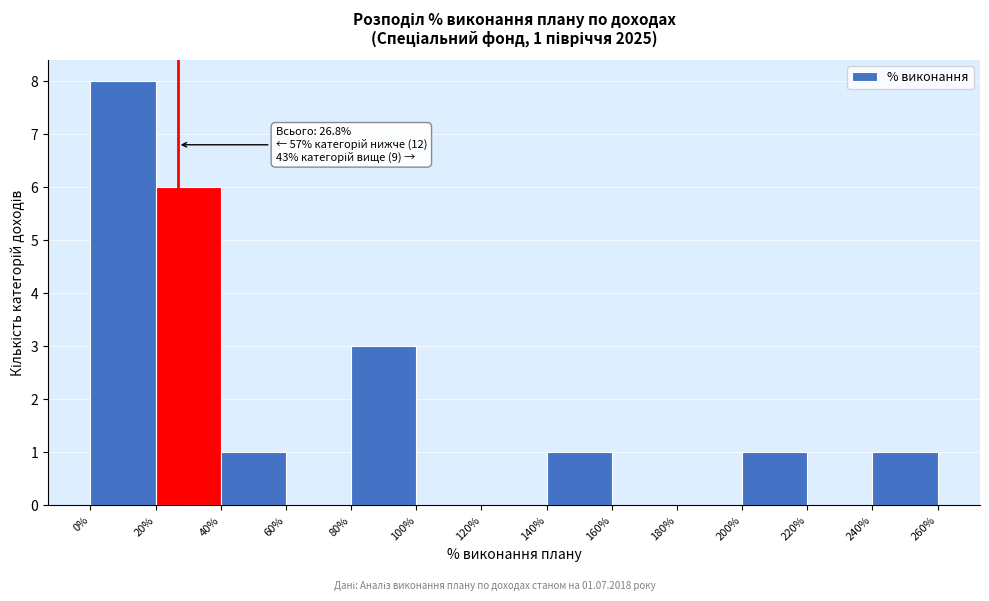

Which range on the x-axis has the tallest bar?

0% to 20%